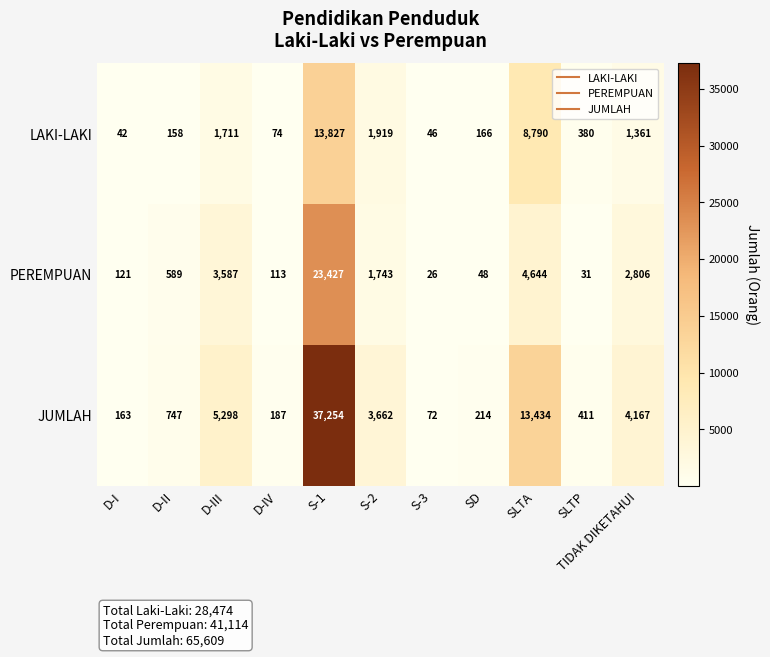

The value of JUMLAH at S-1 is 56630. True or false?

False